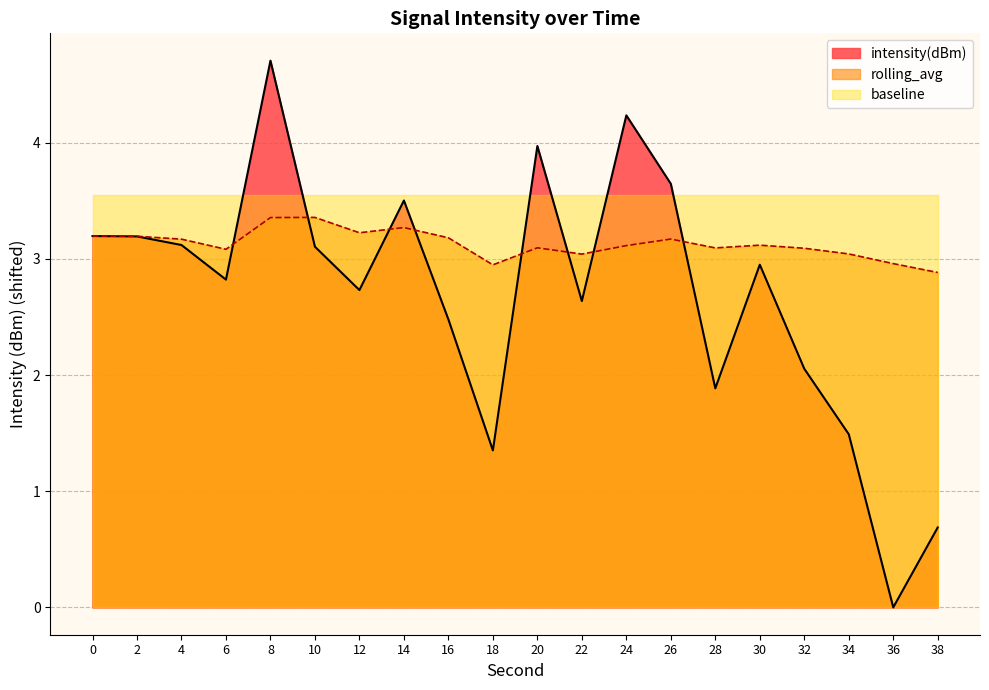

Is it true that intensity(dBm) equals 1.9 at 28?

True